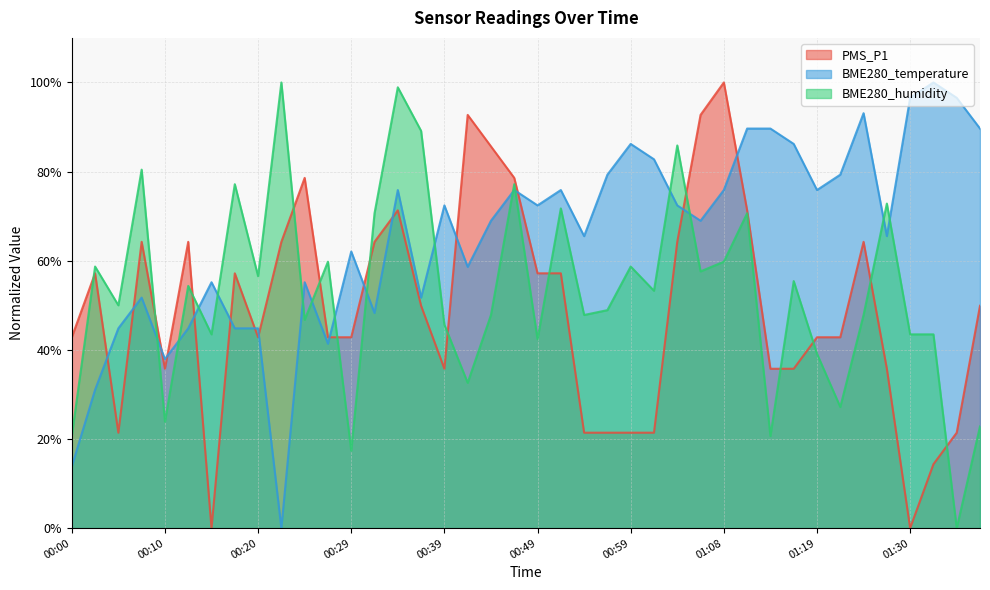

Rank the series by their average value, from highest to lowest.

BME280_temperature, BME280_humidity, PMS_P1